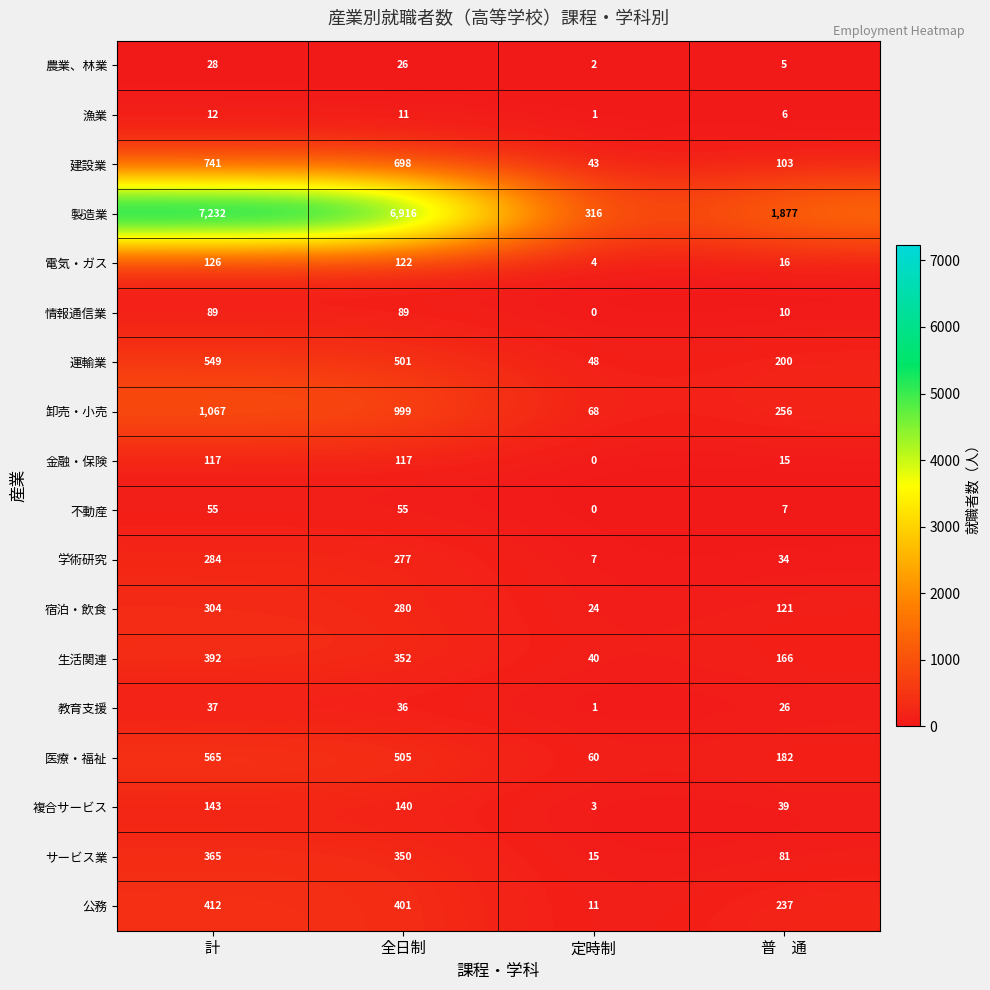

What is the spread (max minus min) of values at 定時制?

316